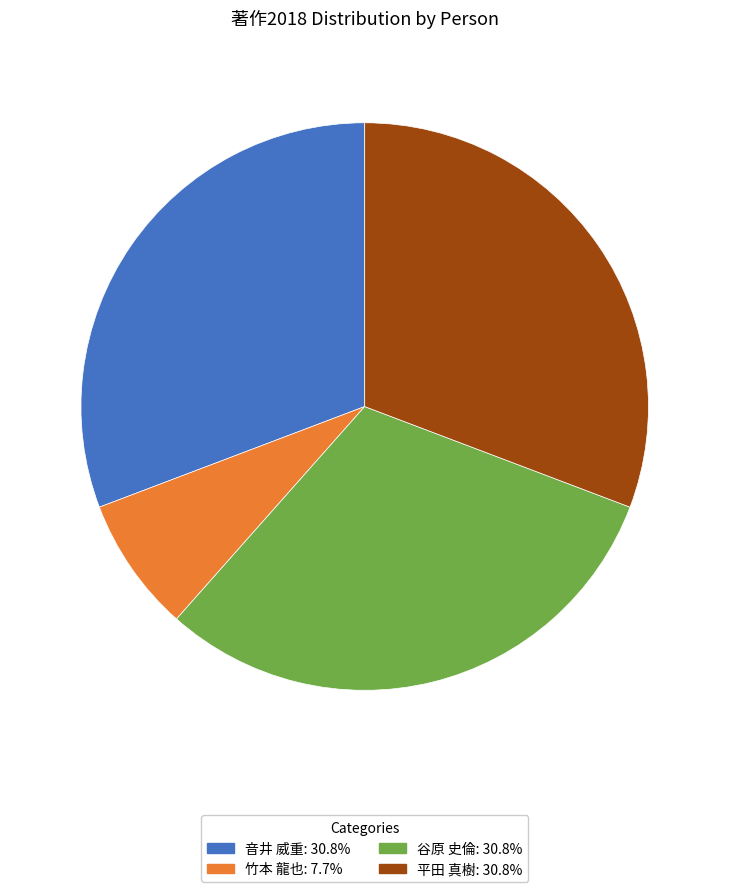

Is there any slice that represents more than half of the pie?

No